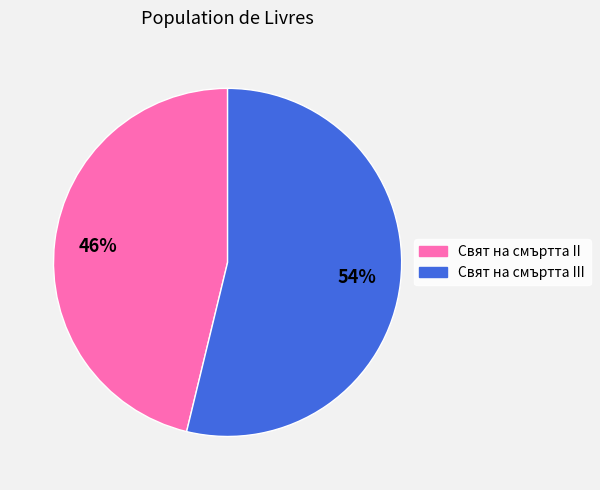

To the nearest percent, what is the difference between the largest and smallest slice percentages?

8%